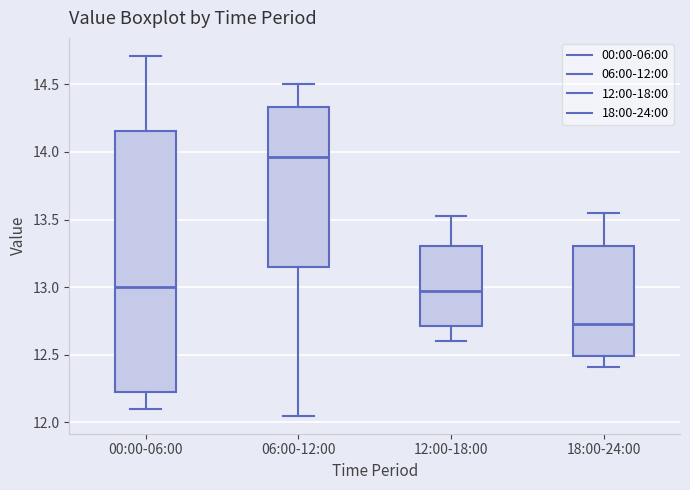

Comparing the boxes themselves (not the whiskers), which one is the tallest?

00:00-06:00